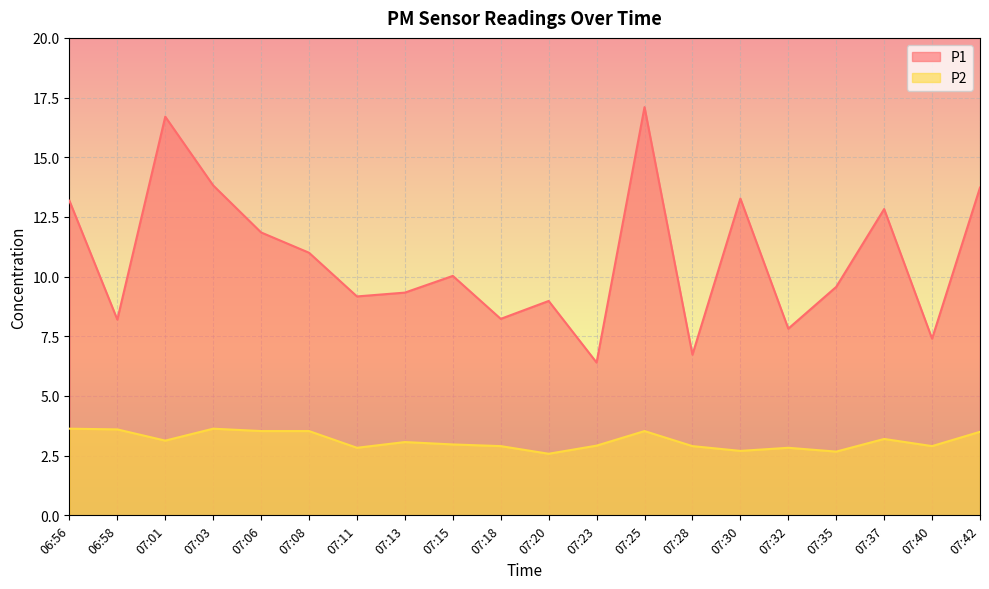

What is the label of the 9th point from the left?

07:15